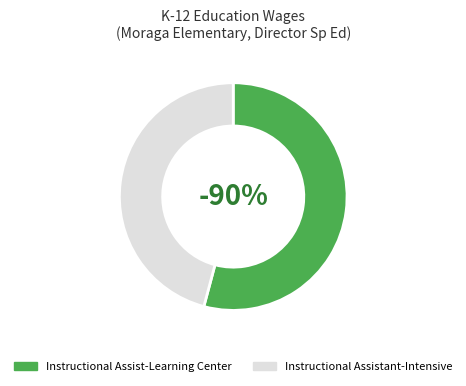

True or false: Instructional Assistant-Intensive accounts for 46% of the total.

True